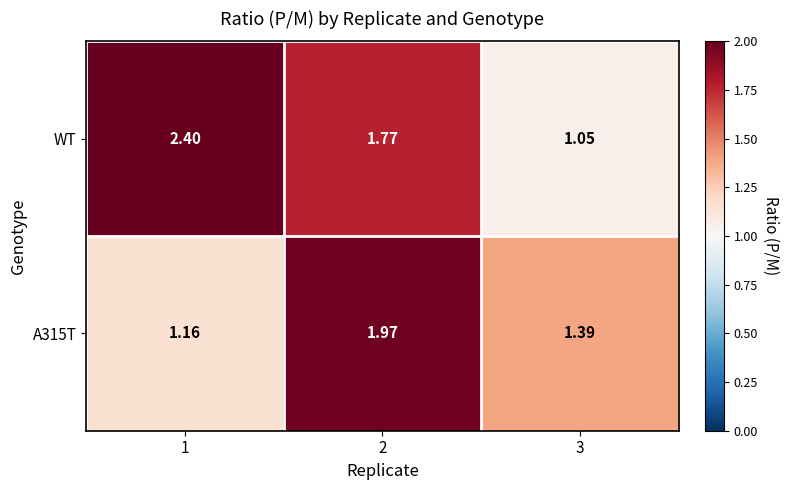

Between 2 and 3, which series saw the biggest shift?

WT